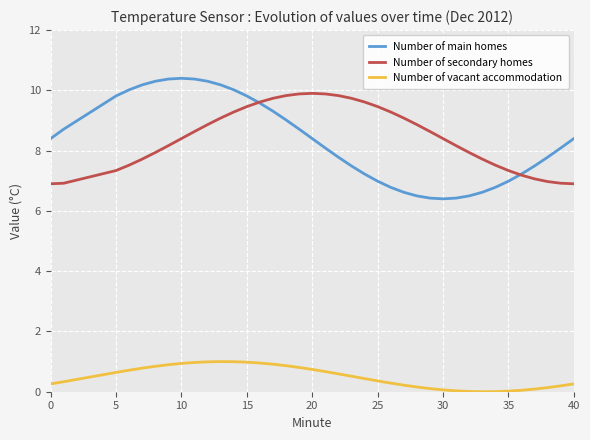

What is the average value of the Number of main homes series?

8.3